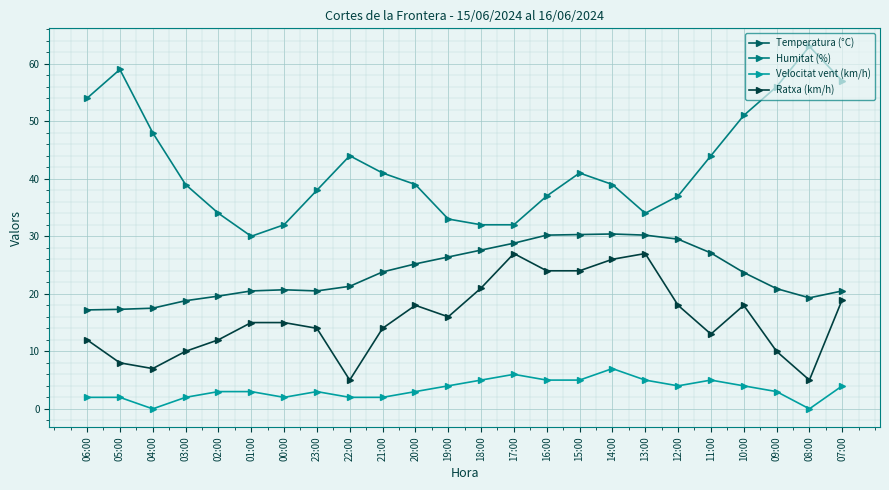

True or false: Humitat (%) and Ratxa (km/h) cross at least once.

False